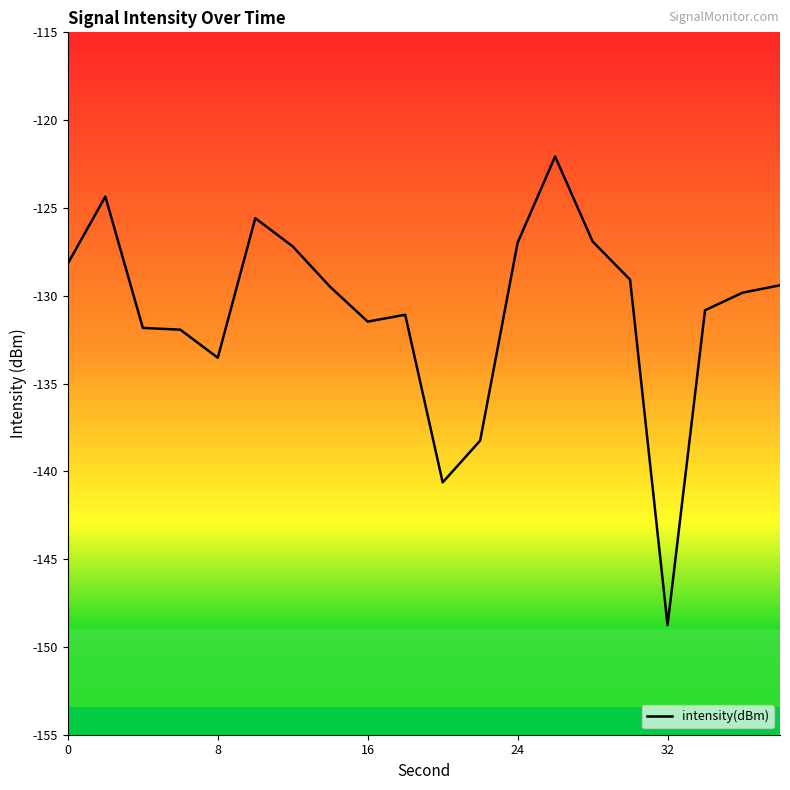

What is the greatest value displayed?

-122.1